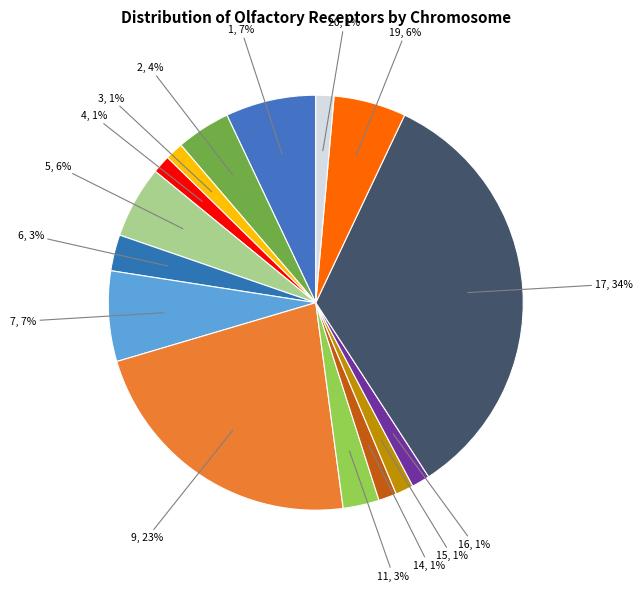

Which has a higher value, 7 or 14?

7